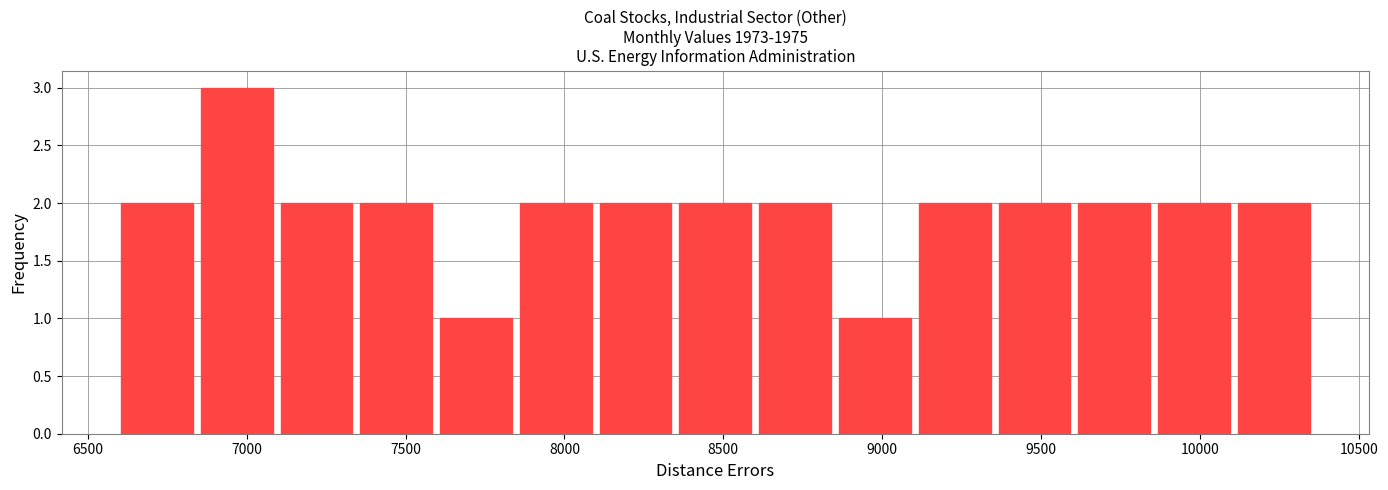

How tall is the bar that spans 9350 to 9600 on the x-axis? Neither the bar edges nor the heights are printed on the chart, so give them approximately, as read against the axes.

2